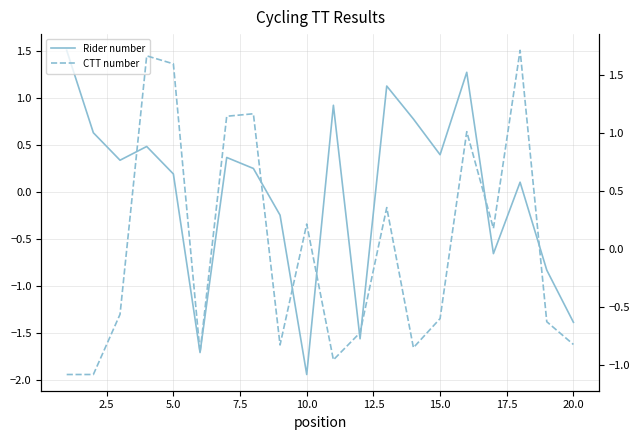

Which series has the widest spread of values?

Rider number